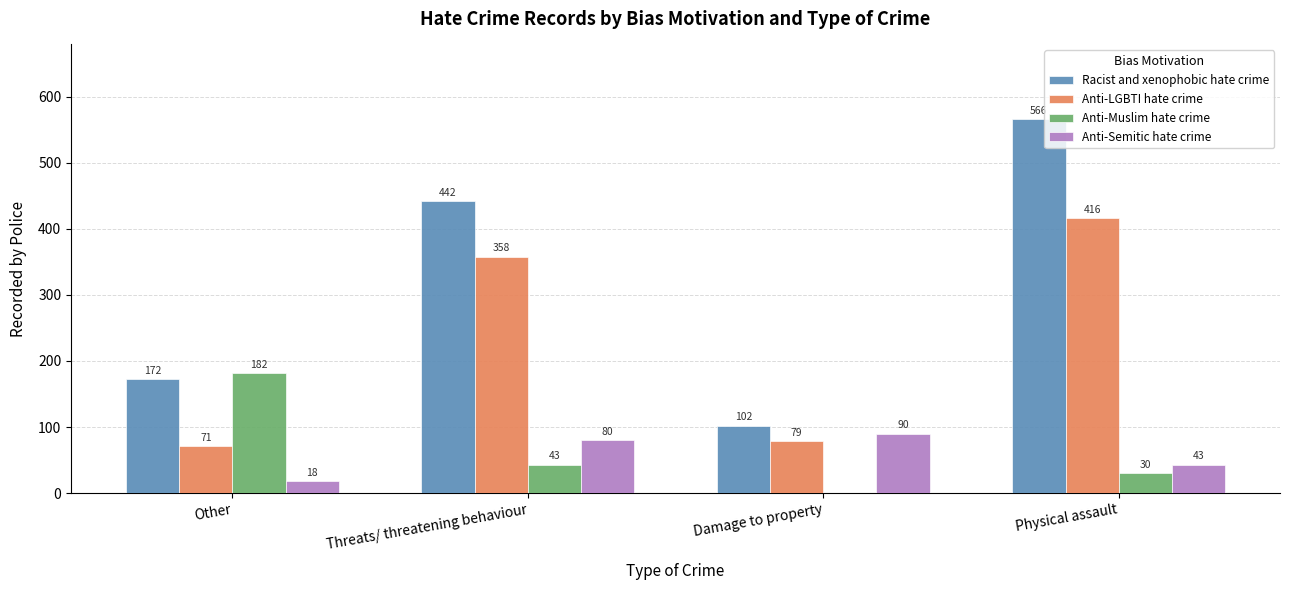

How many positive values does the Anti-Muslim hate crime series have?

3